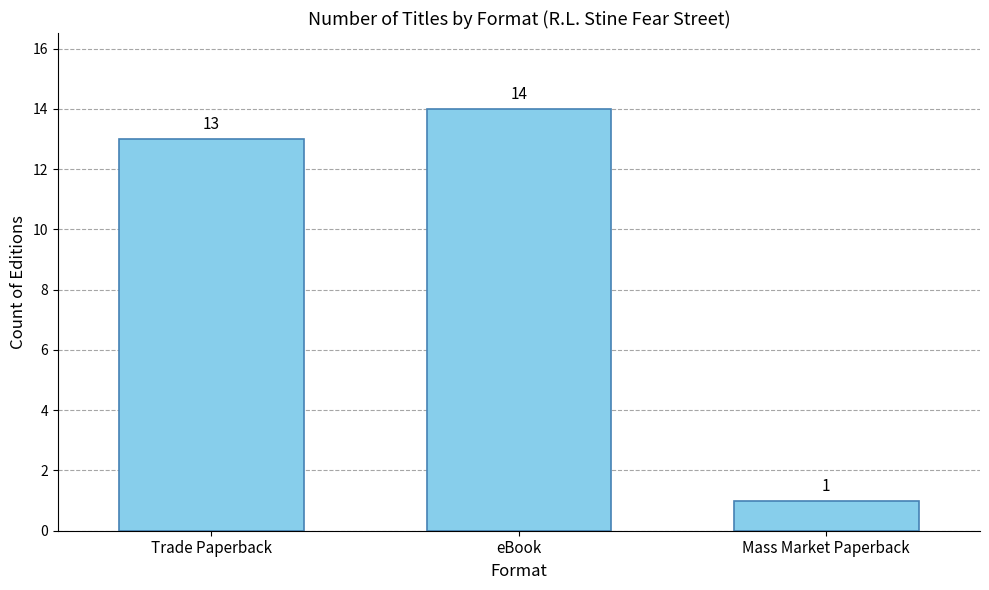

Reading left to right, transcribe all the data shown in this chart.

13	14	1